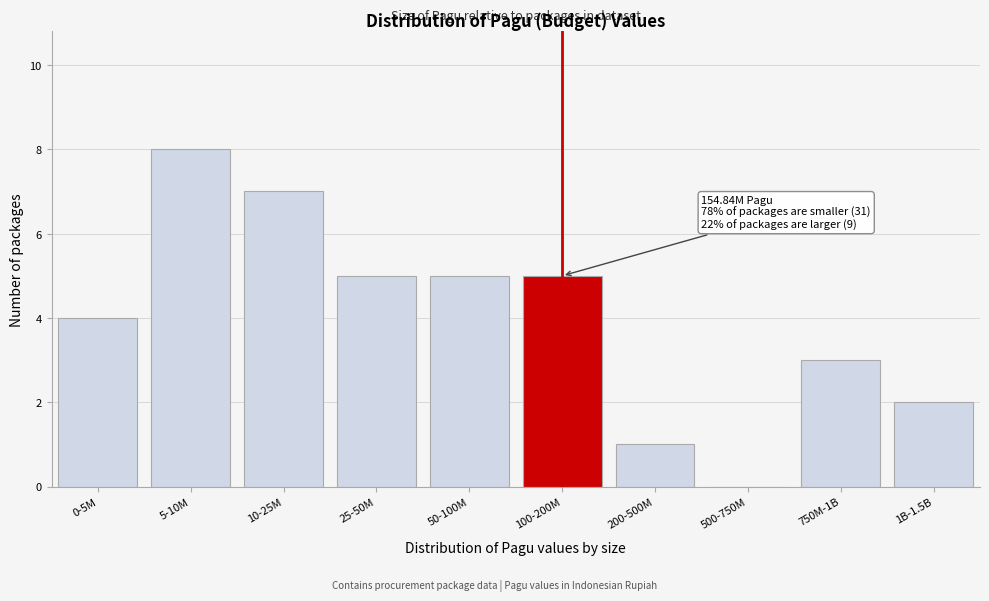

Reading right to left, extract all data points from this chart.

1B-1.5B=2	750M-1B=3	500-750M=0	200-500M=1	100-200M=5	50-100M=5	25-50M=5	10-25M=7	5-10M=8	0-5M=4